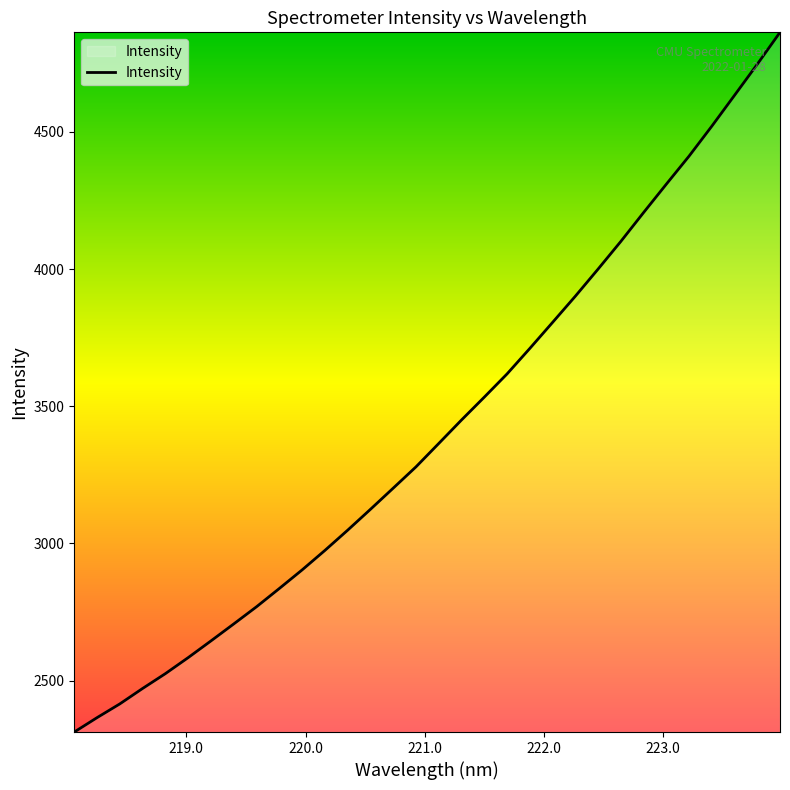

What is the greatest value displayed?

4862.7